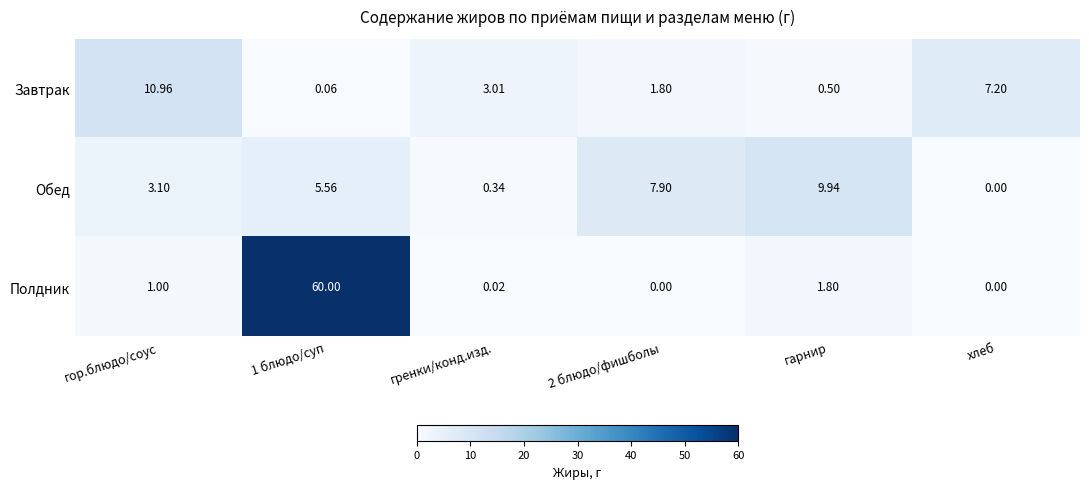

Which series has the largest total across all categories?

Полдник